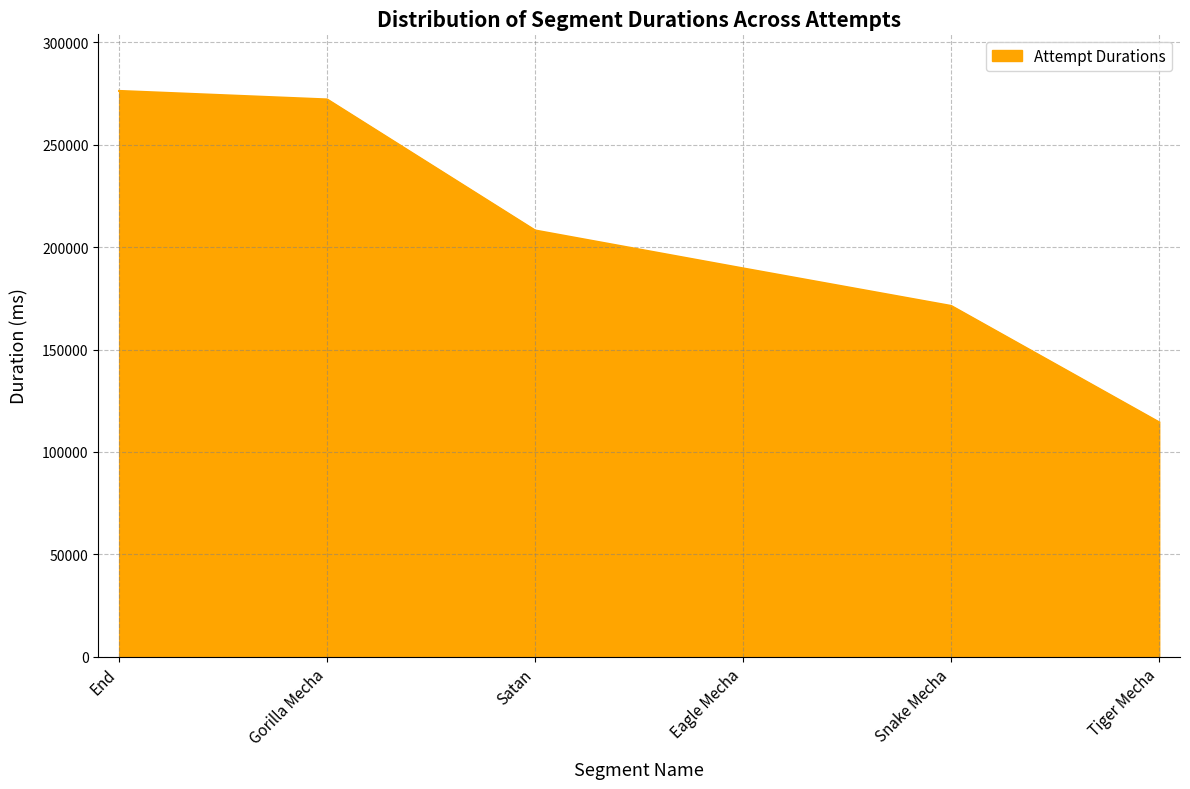

True or false: there are more than 2 points higher than both neighbors.

False